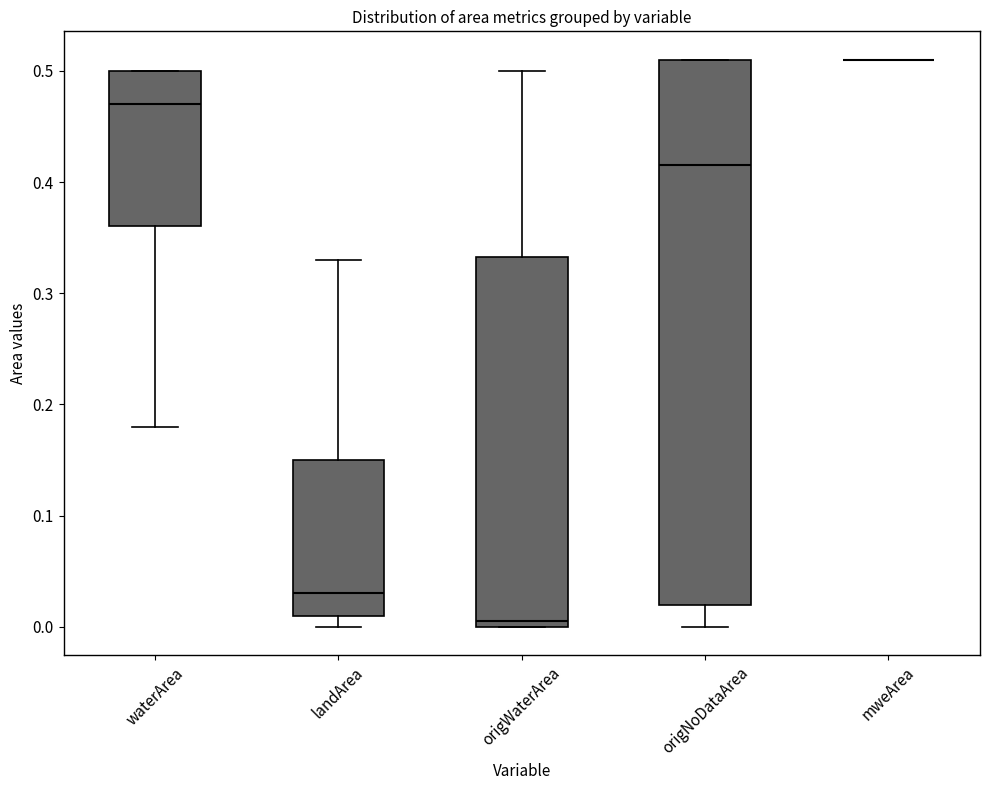

Reading left to right, read every box against the y-axis: the position of its median line, the range the box covers, and the ends of its whiskers. The values are not printed on the chart, so give them approximately, as read against the axis.

waterArea: median 0.47, box 0.36 to 0.50, whiskers 0.18 to 0.50
landArea: median 0.03, box 0.01 to 0.15, whiskers 0.00 to 0.33
origWaterArea: median 0.01, box 0.00 to 0.33, whiskers 0.00 to 0.50
origNoDataArea: median 0.42, box 0.02 to 0.51, whiskers 0.00 to 0.51
mweArea: box collapsed to a line at 0.51, whiskers 0.51 to 0.51